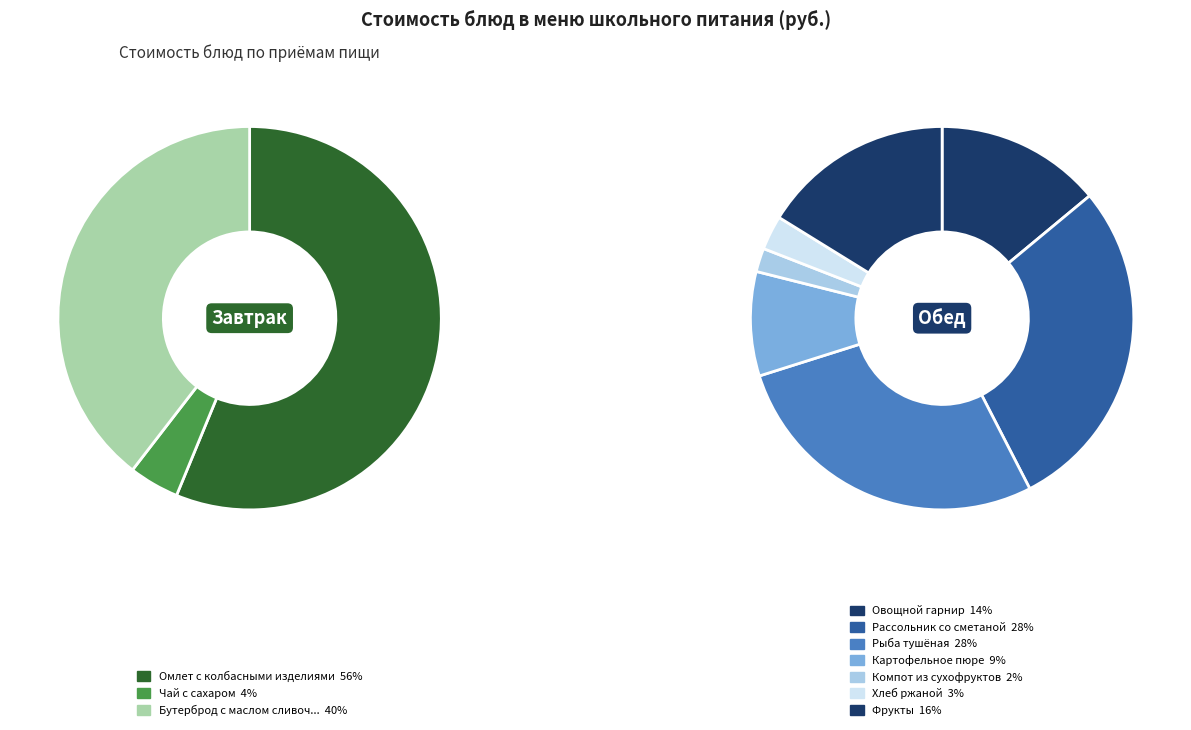

What is the smallest slice in the pie chart?

Компот из сухофруктов